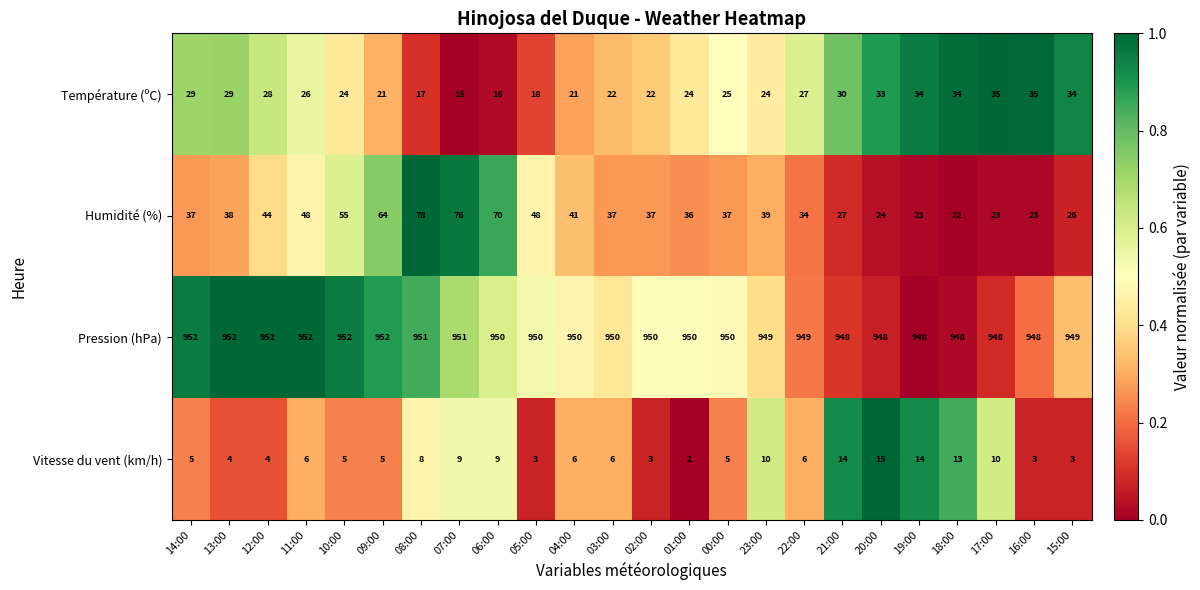

At 17:00, list the series in order from largest to smallest.

Pression (hPa), Température (ºC), Humidité (%), Vitesse du vent (km/h)